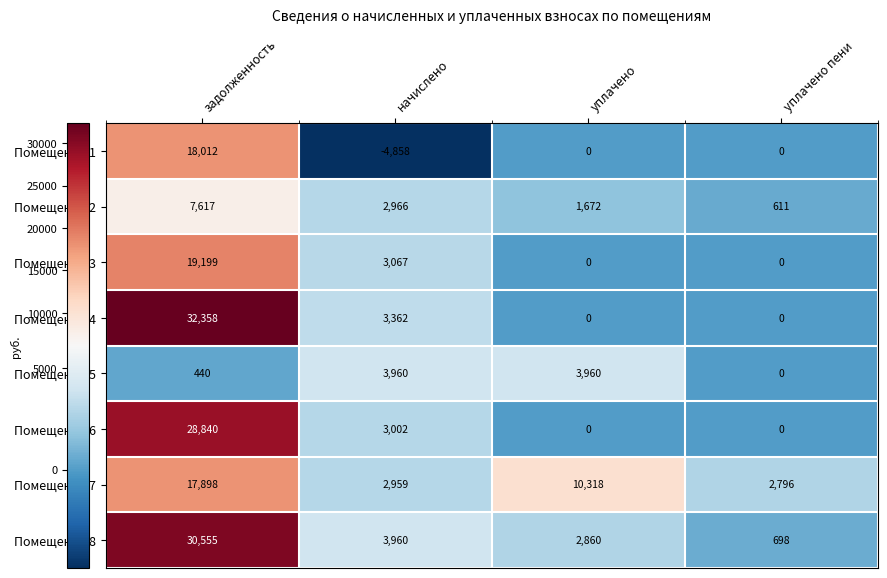

At which label does Помещение 2 first exceed 2966?

задолженность